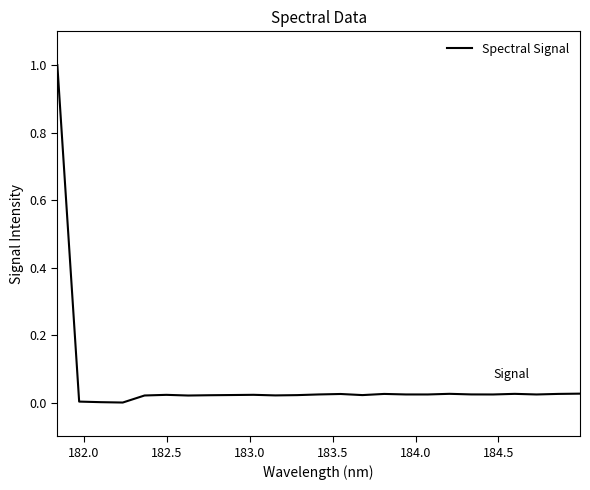

What is the difference between the maximum and second lowest values?

1.0